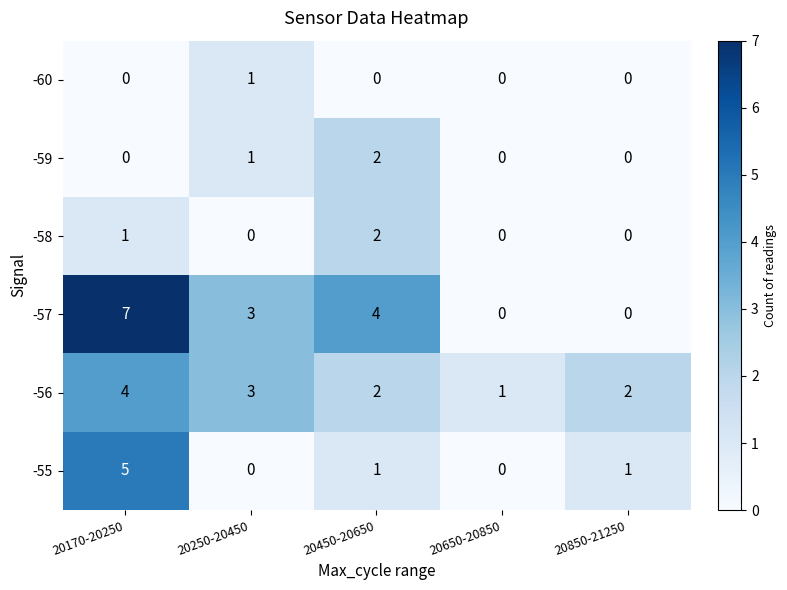

The -57 series shows 3 at 20250-20450. True or false?

True